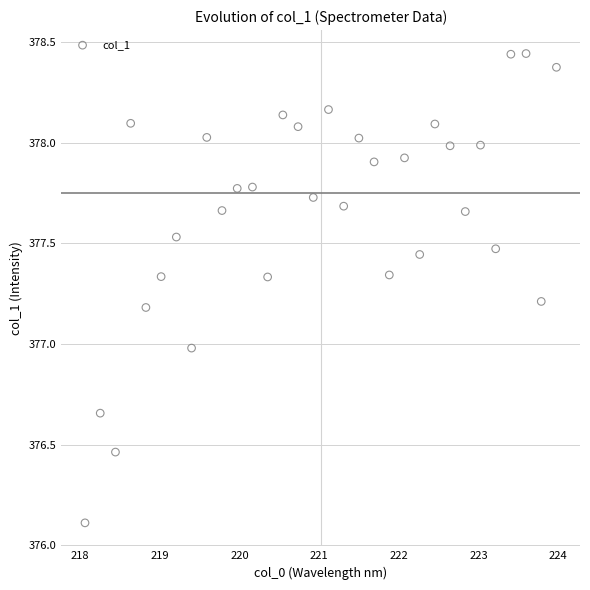

What is the range of Y values (max minus min)?

2.3